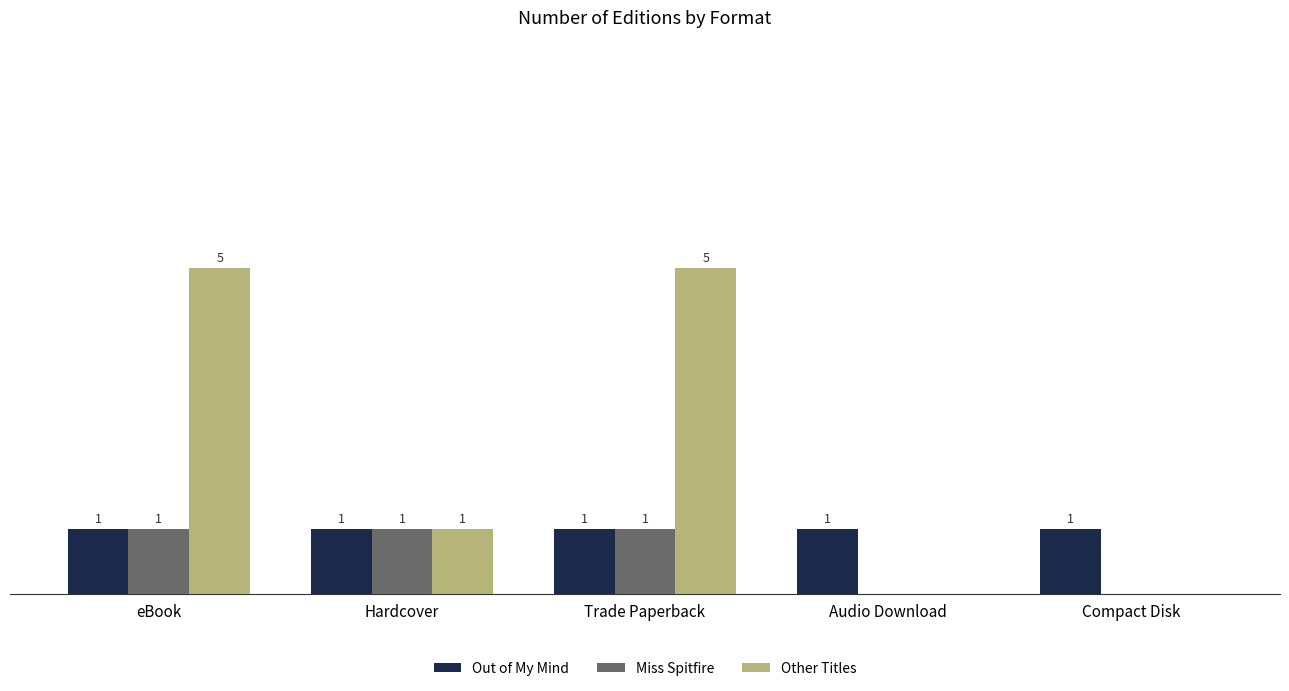

Does the chart contain stacked bars?

No